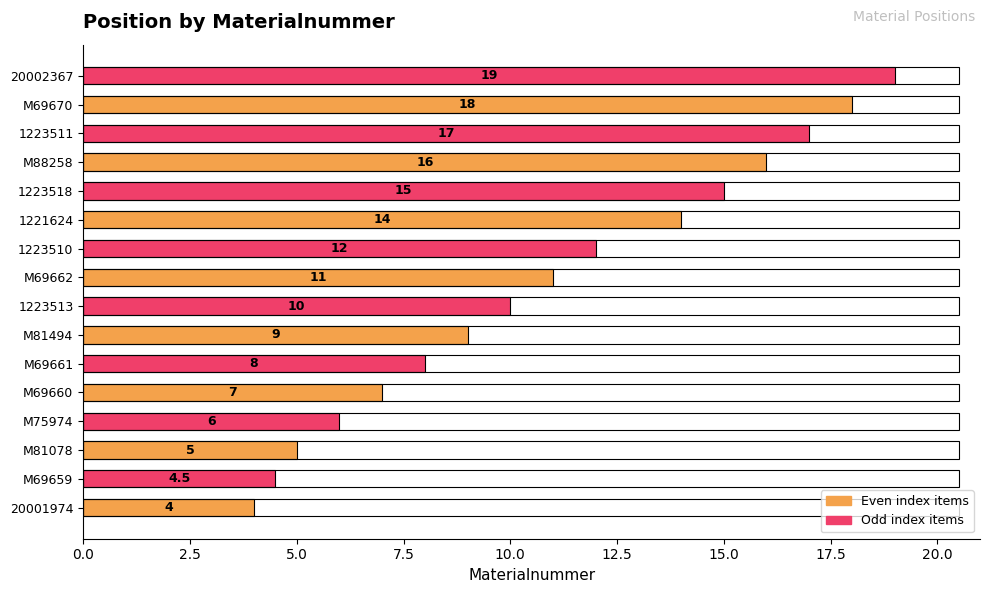

Is it true that the value at 1221624 is 22.0?

False